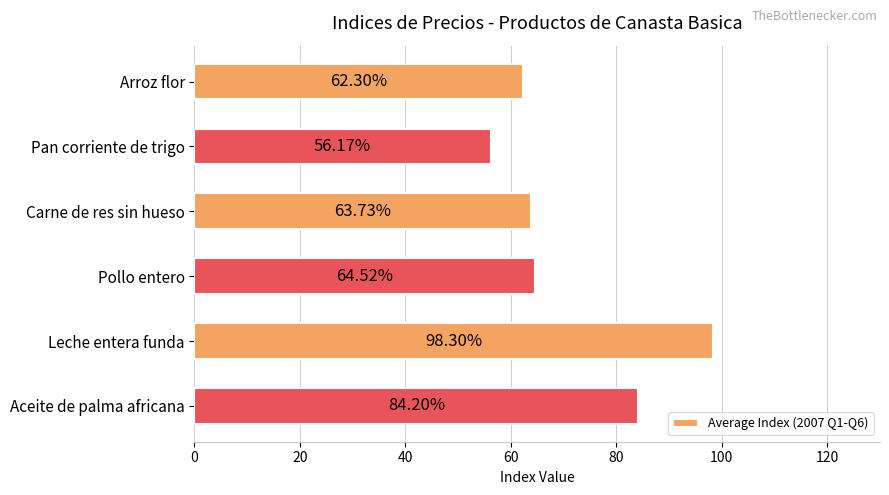

What is the label of the 6th bar from the bottom?

Arroz flor